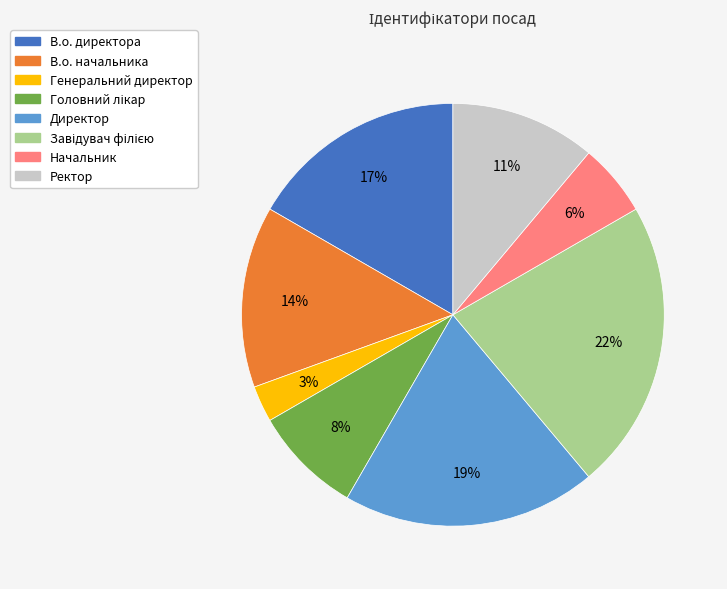

How many slices are in this pie chart?

8